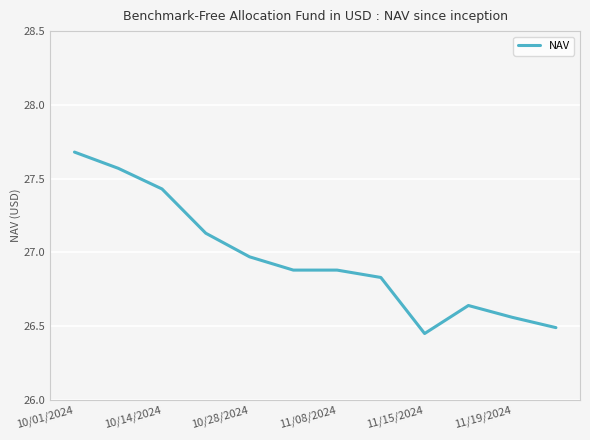

What is the difference between the second highest and second lowest values?

1.1